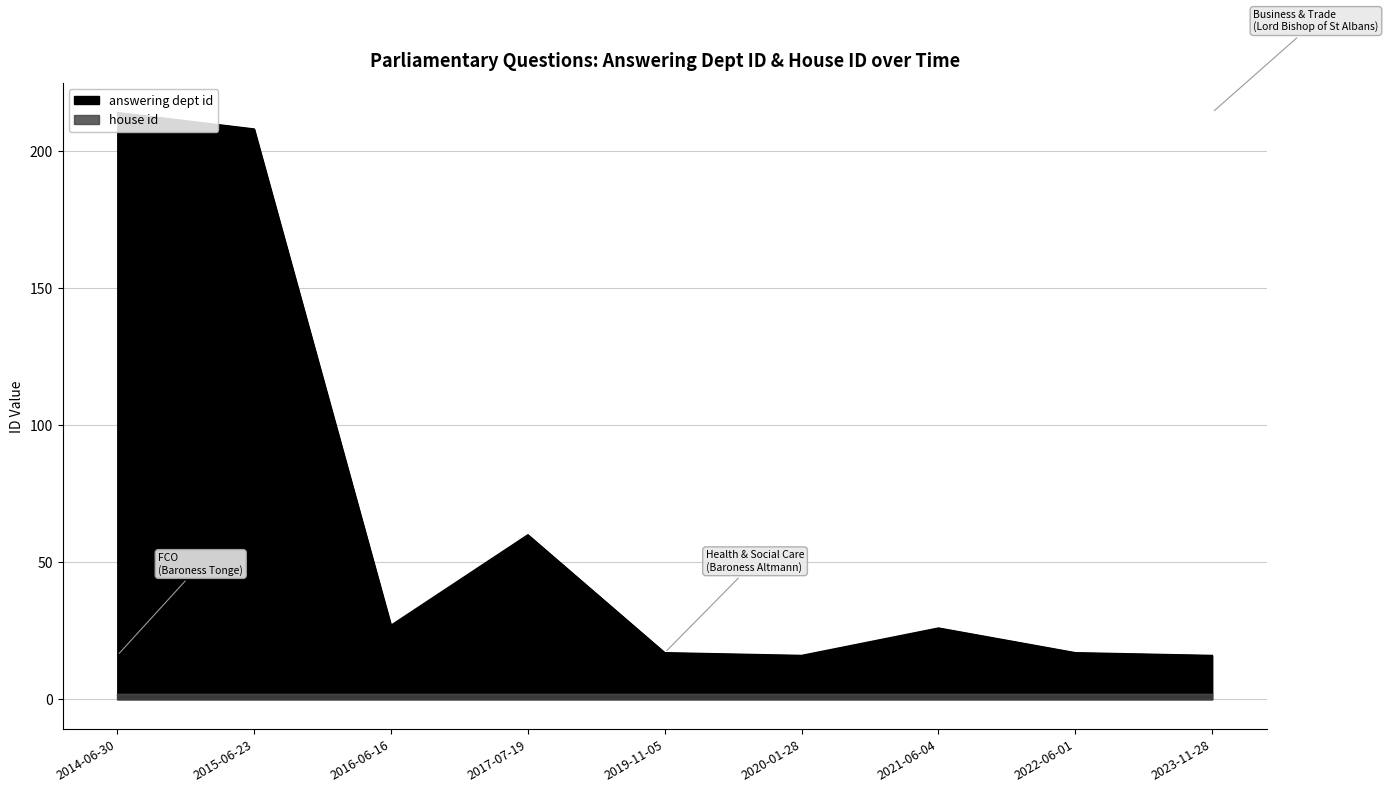

What is the greatest value displayed?

214